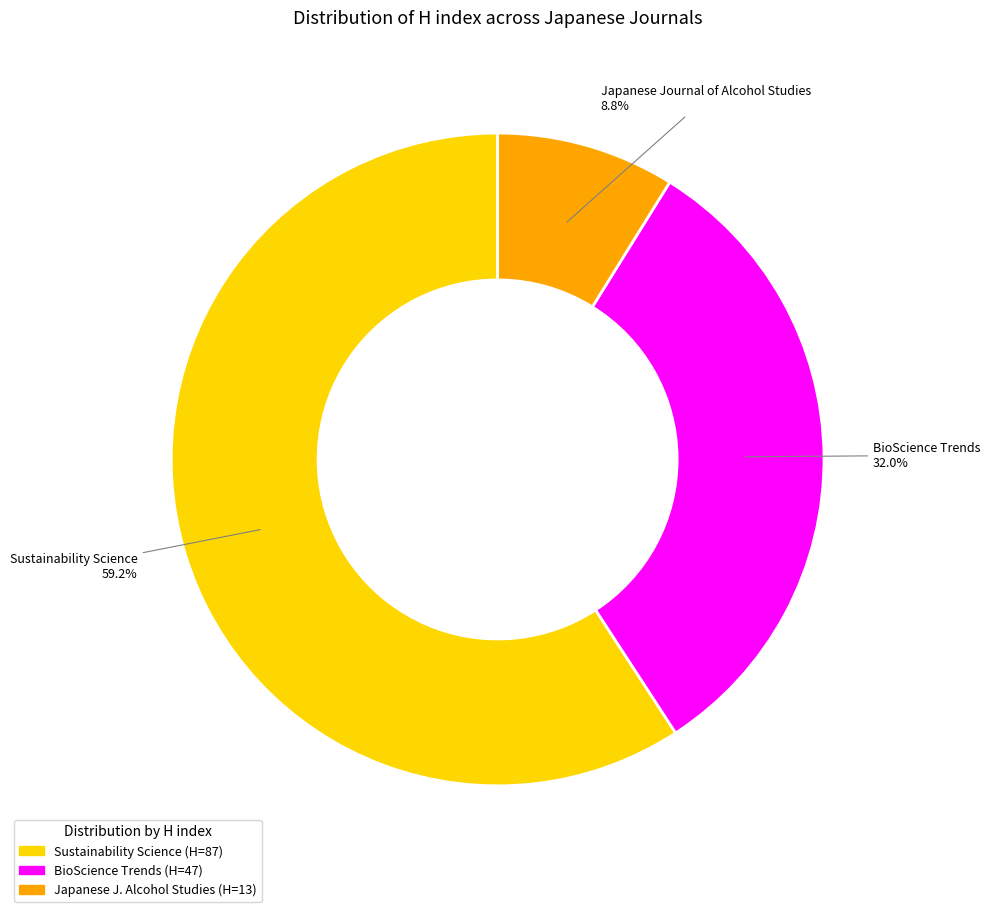

True or false: Japanese Journal of Alcohol Studies accounts for 20% of the total.

False